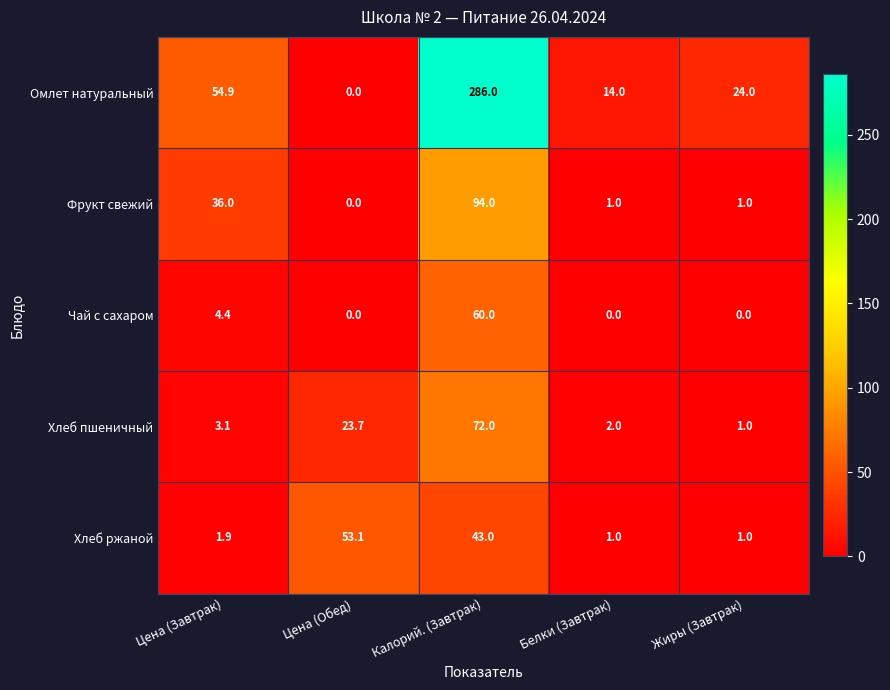

Which category has the lowest value in the Омлет натуральный series?

Цена (Обед)